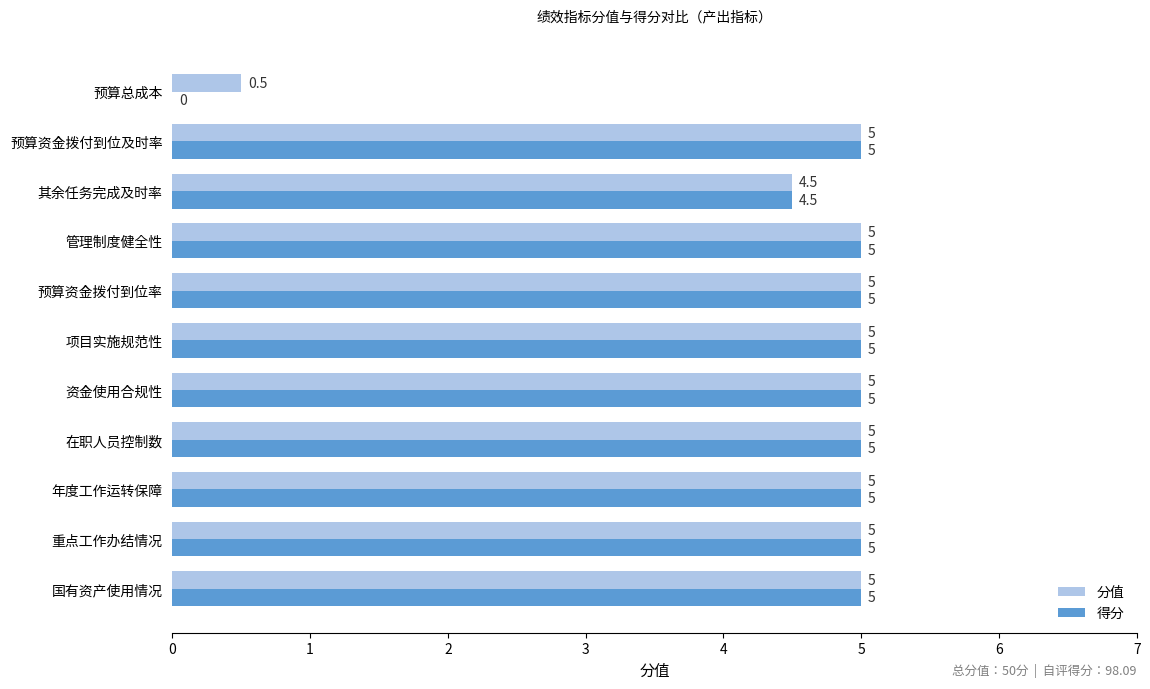

What is the highest value of the 分值 series?

5.0